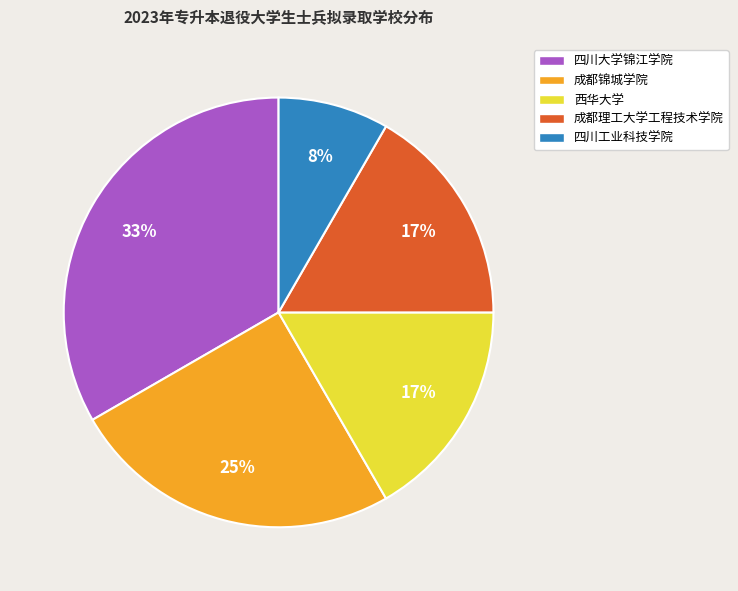

Is it true that 成都理工大学工程技术学院 is 17% of the pie?

True